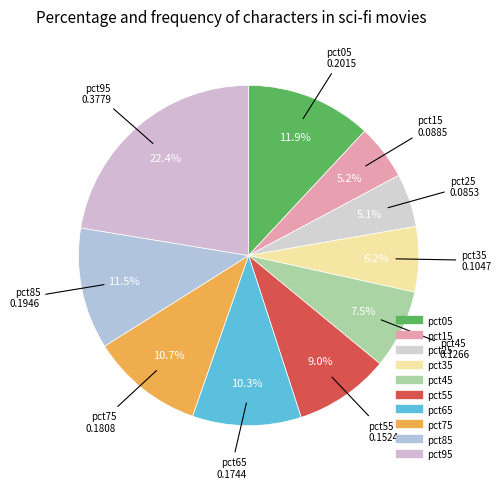

True or false: pct65 accounts for 10% of the total.

True